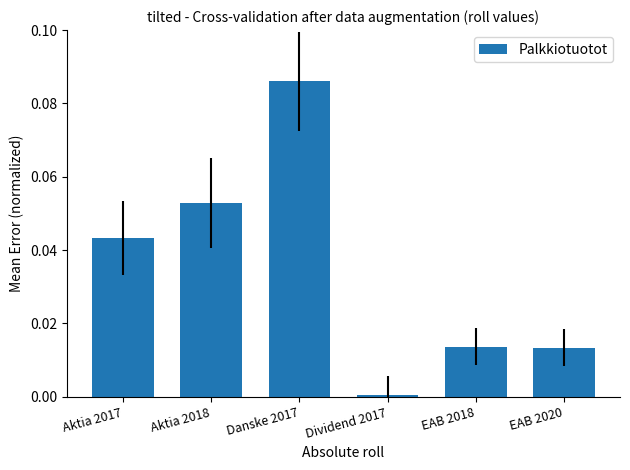

The value at Aktia 2017 is 0.0. True or false?

True